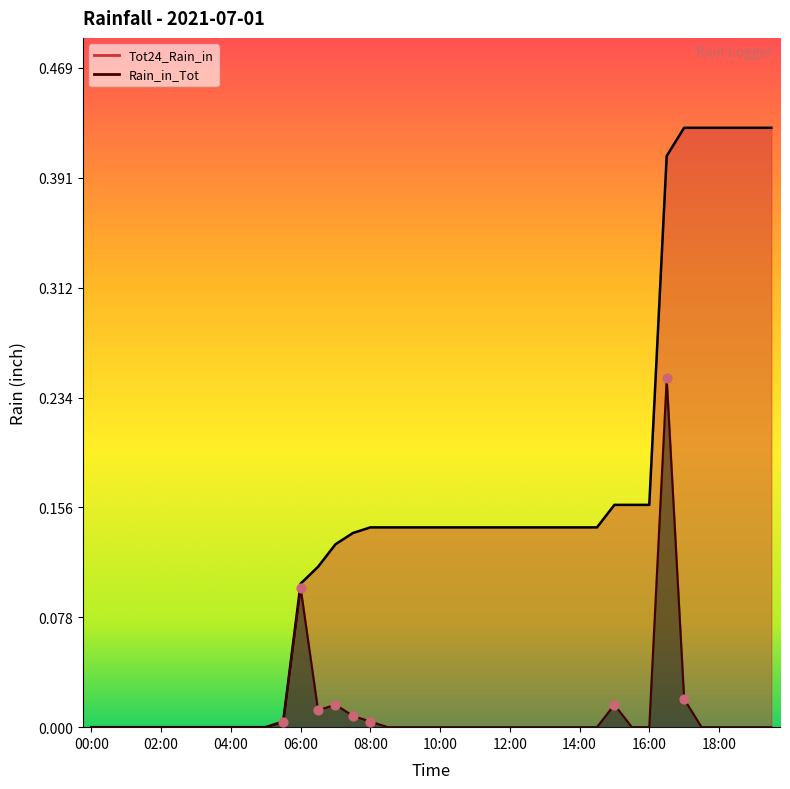

At how many categories does at least one series exceed 0?

29